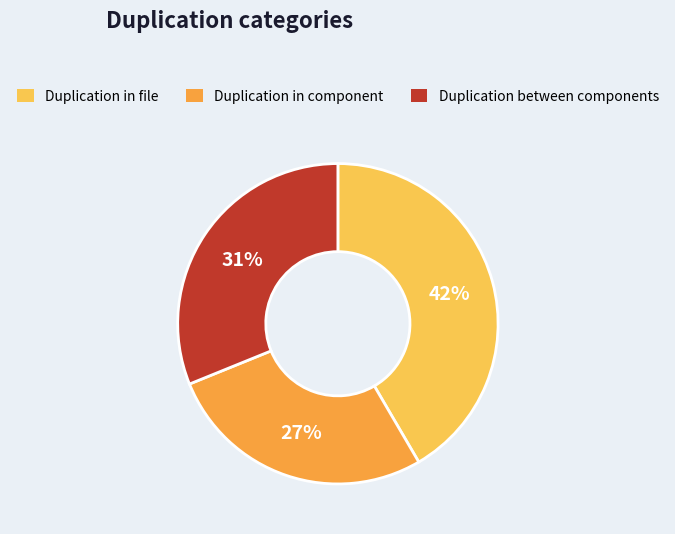

Is there a majority slice in this chart?

No